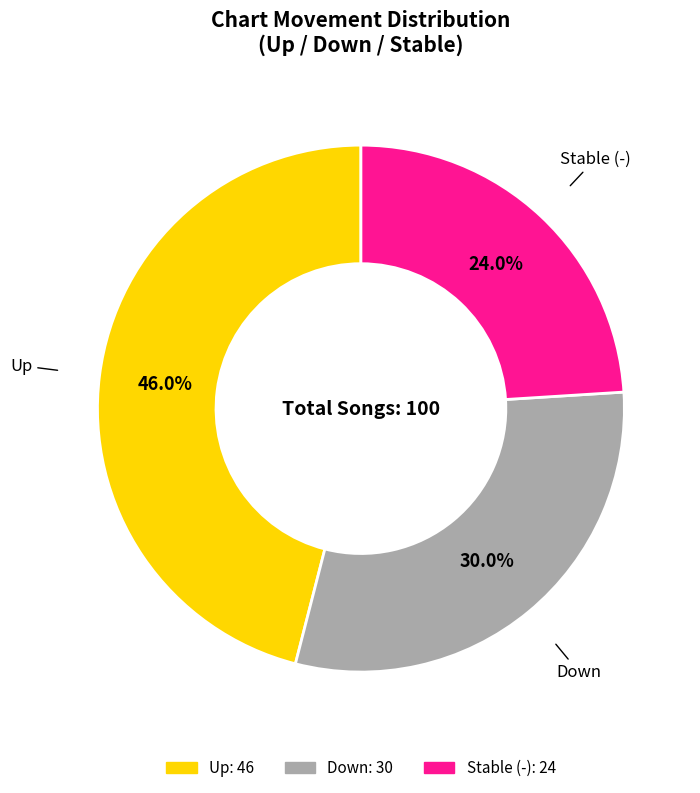

Does any single category account for the majority?

No